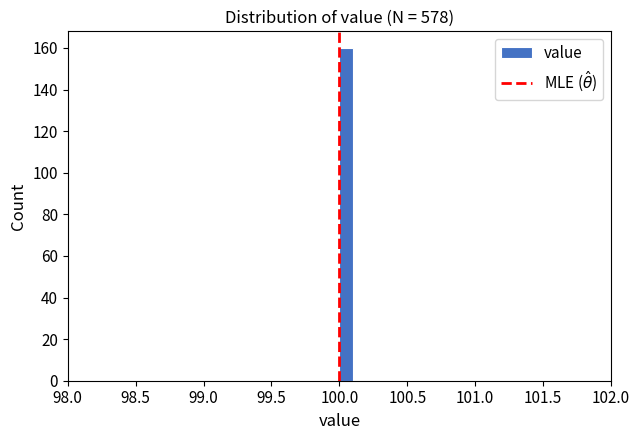

Read against the x-axis, roughly where is the centre of the tallest bar?

100.05